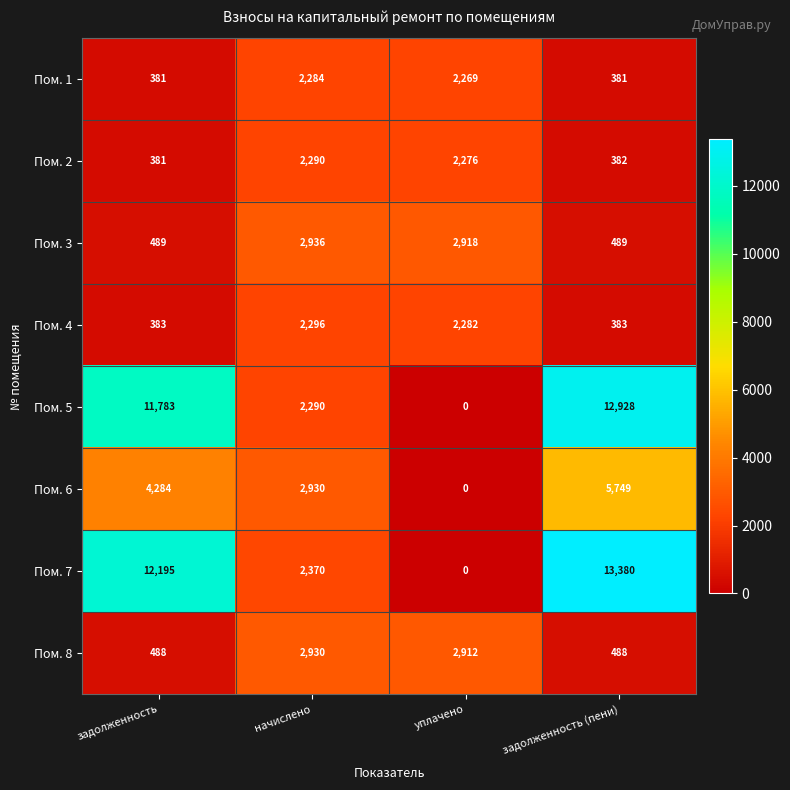

What is the spread (max minus min) of values at уплачено?

2918